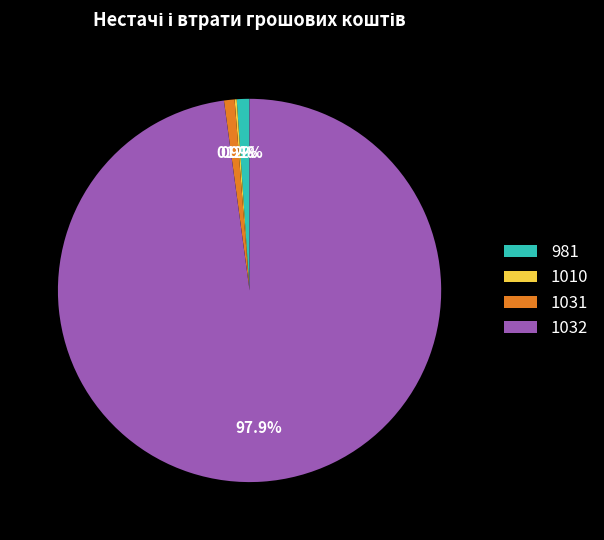

Which has a higher value, 1032 or 981?

1032